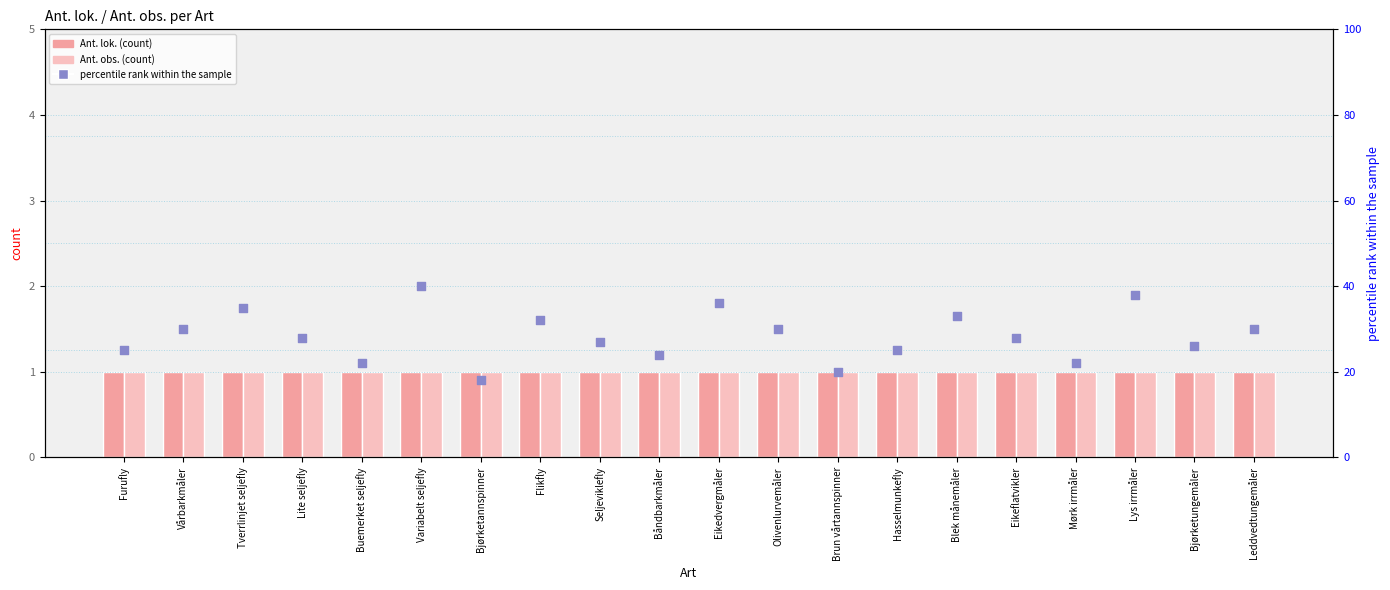

What are all the series names shown in the legend?

Ant. lok., Ant. obs., percentile rank within the sample